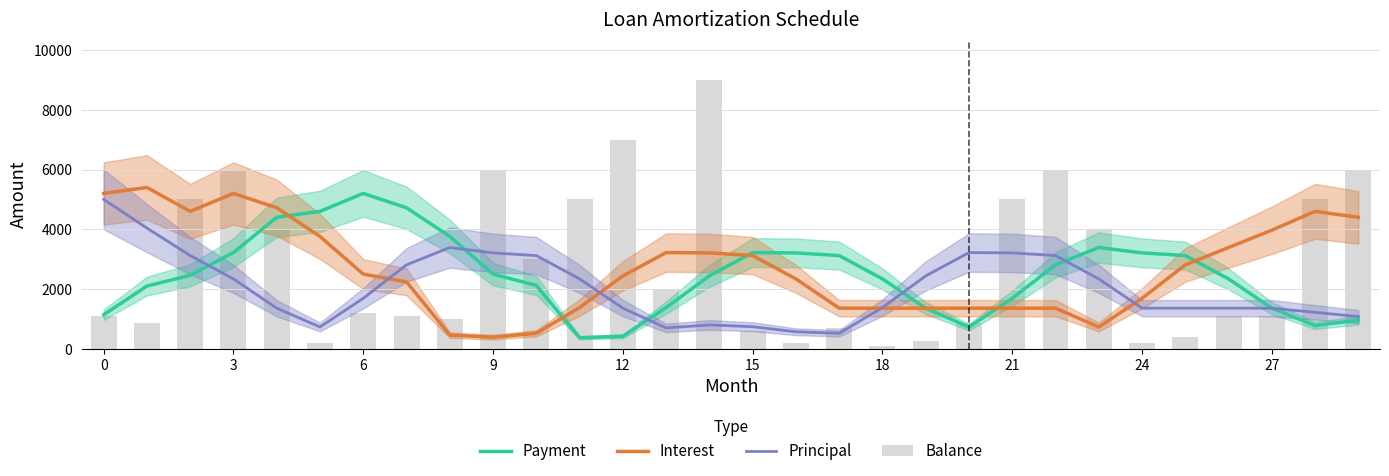

Which has a higher value, 13 or 22?

22